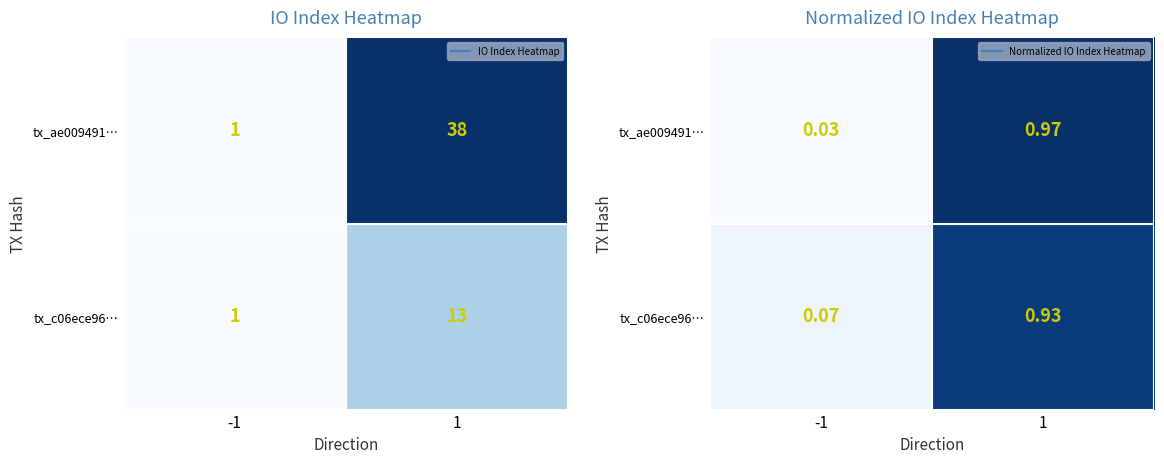

The tx_c06ece96… series shows 1.4 at 1. True or false?

False